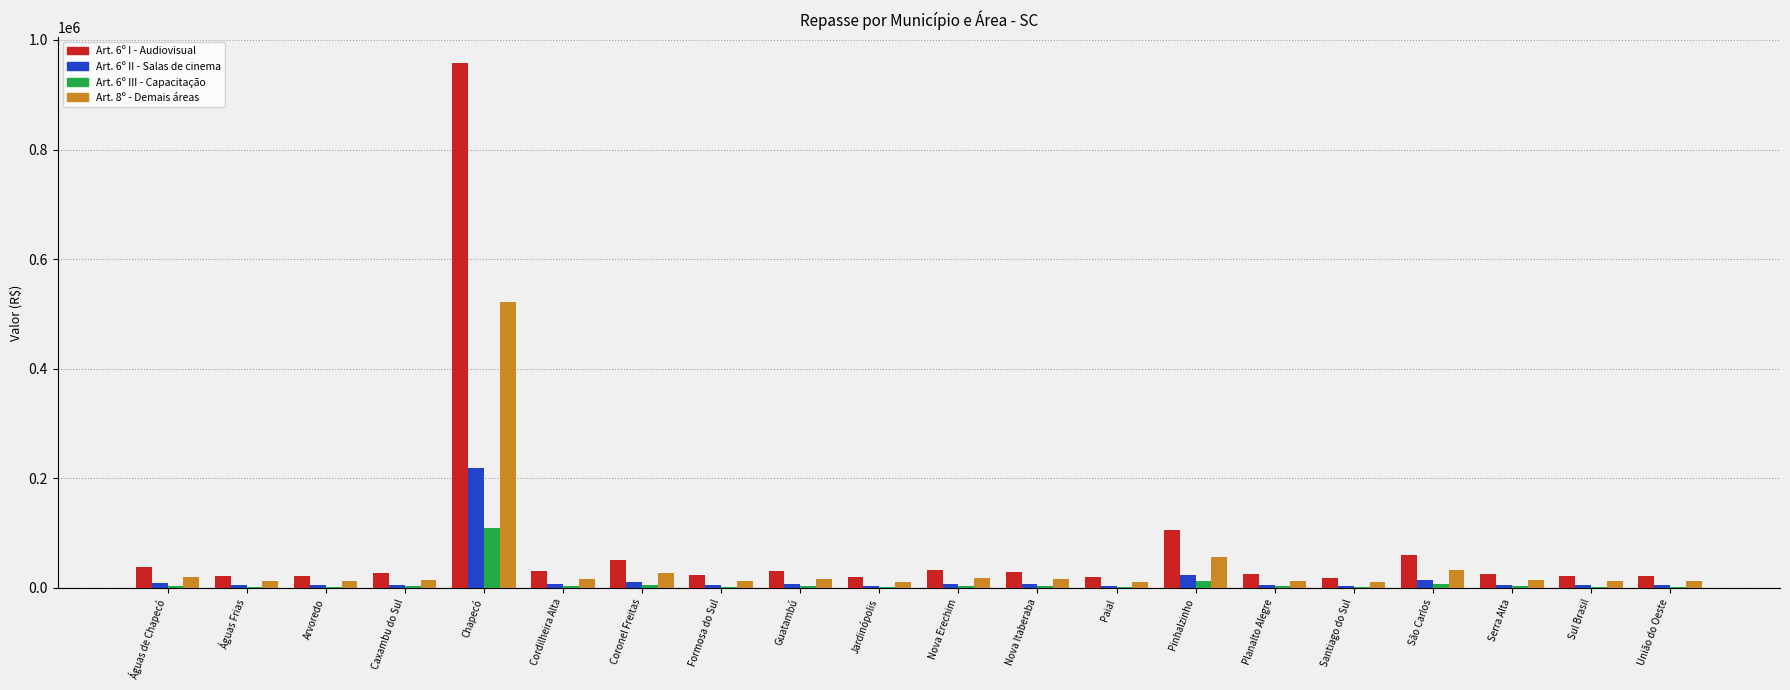

At which category is the sum across all series the highest?

Chapecó